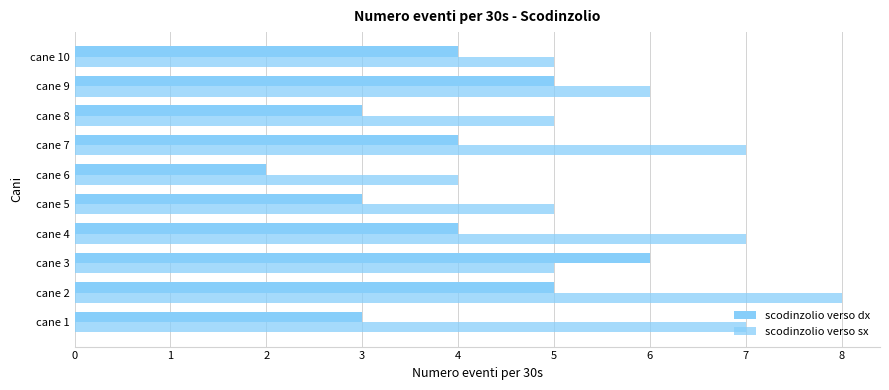

Reading right to left, extract all data points from this chart.

scodinzolio verso dx: 4	5	3	4	2	3	4	6	5	3
scodinzolio verso sx: 5	6	5	7	4	5	7	5	8	7